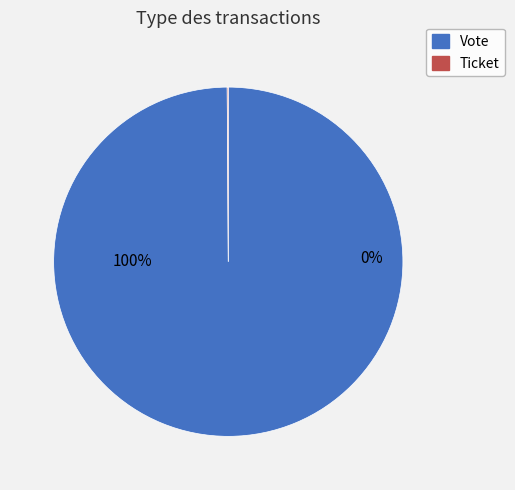

To the nearest percent, what is the average slice percentage?

50%